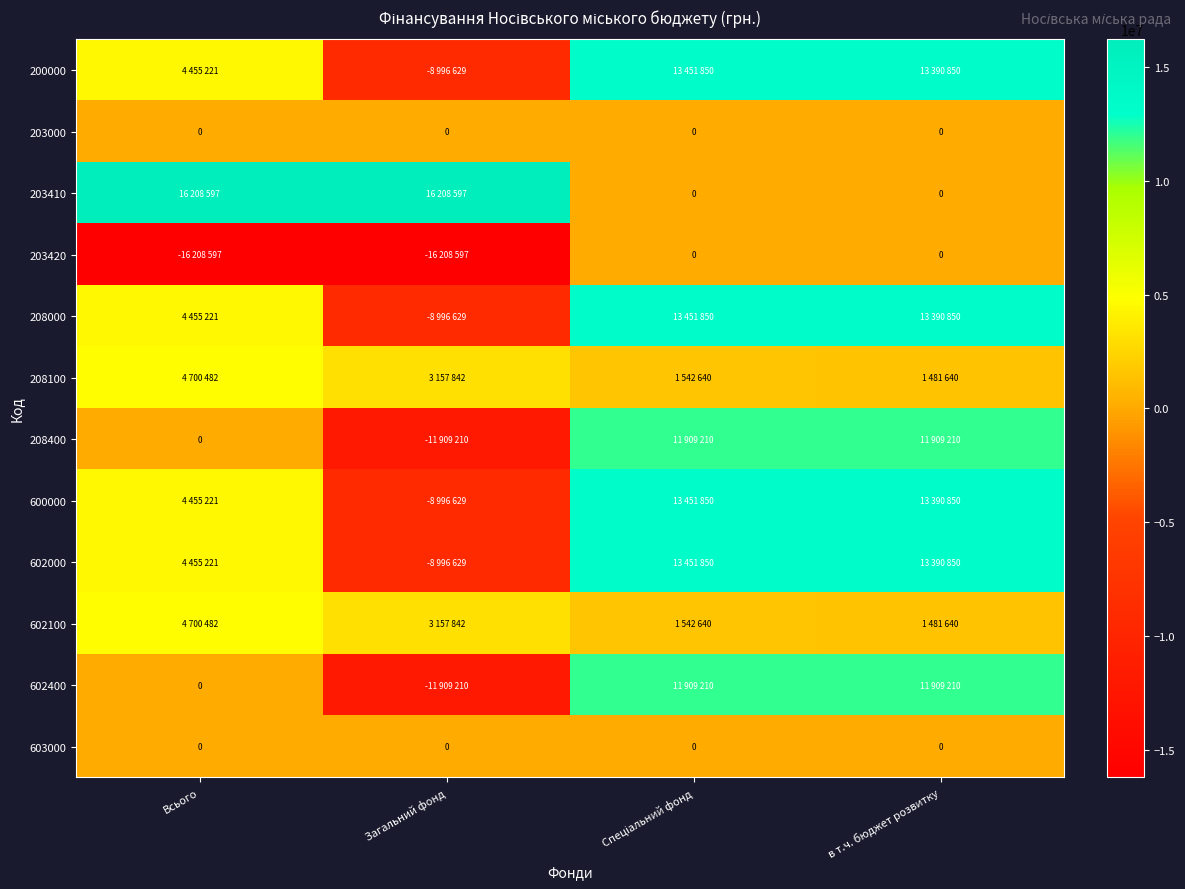

The value of 603000 at в т.ч. бюджет розвитку is 0. True or false?

True